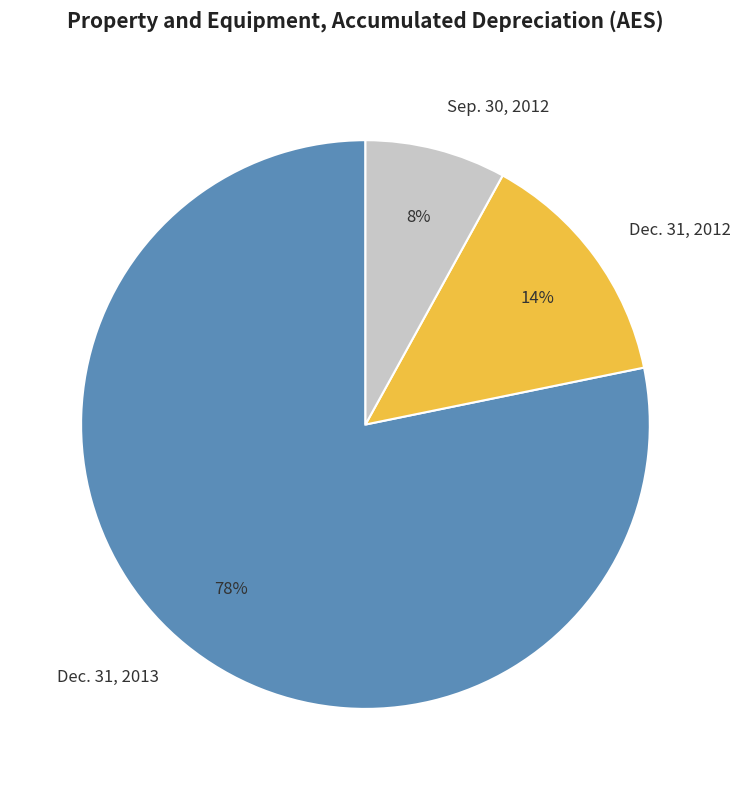

What percentage is the Dec. 31, 2012 slice, to the nearest percent?

14%